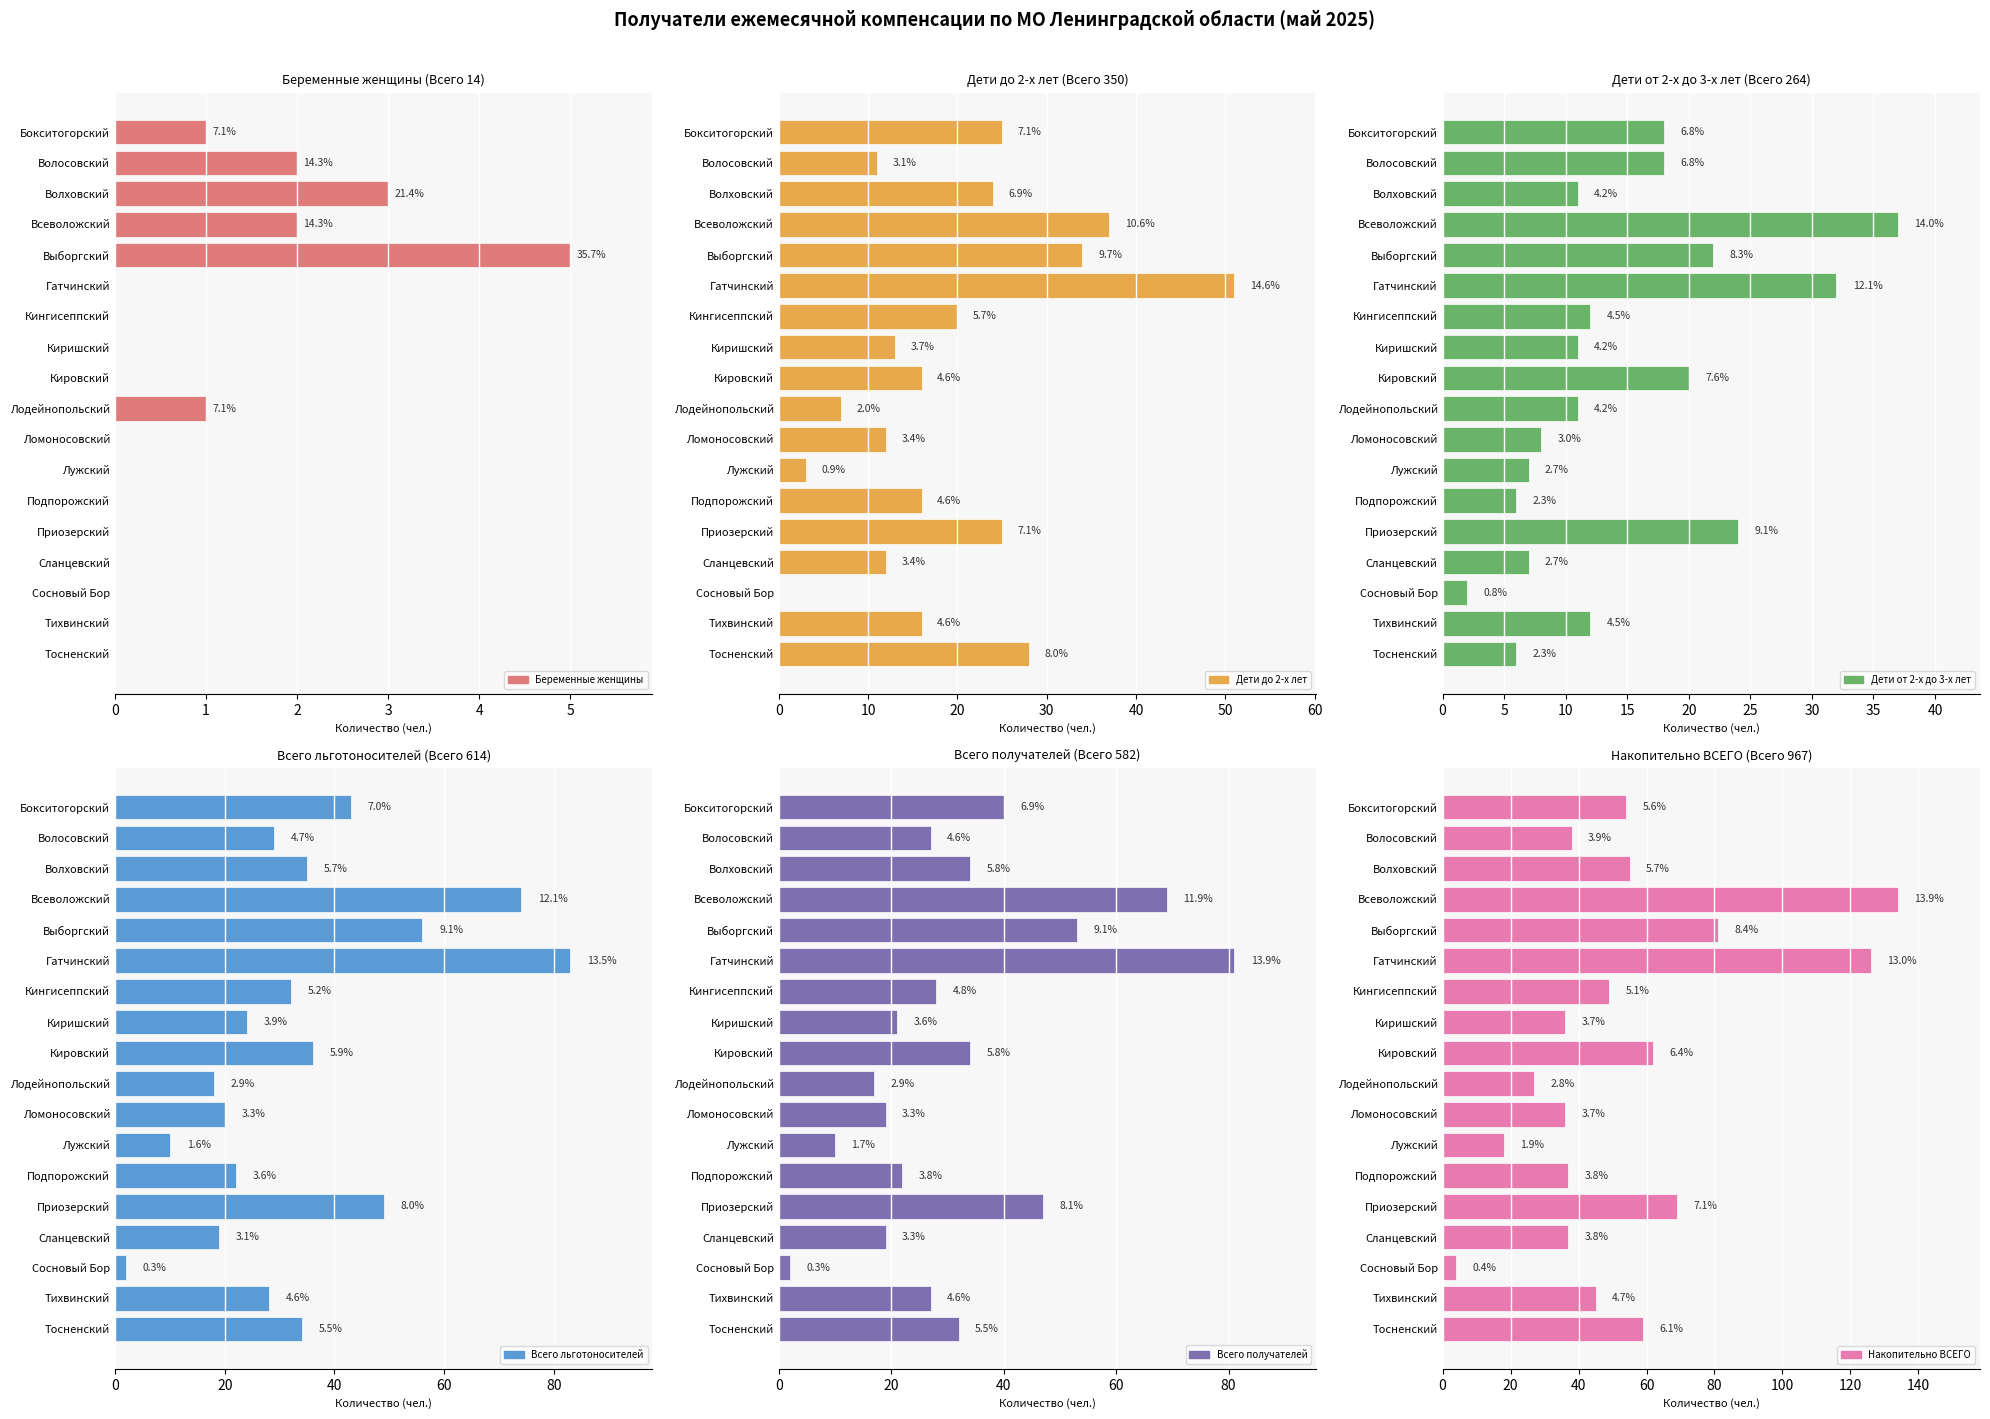

Between Гатчинский and Ломоносовский, which series saw the biggest shift?

Накопительно ВСЕГО